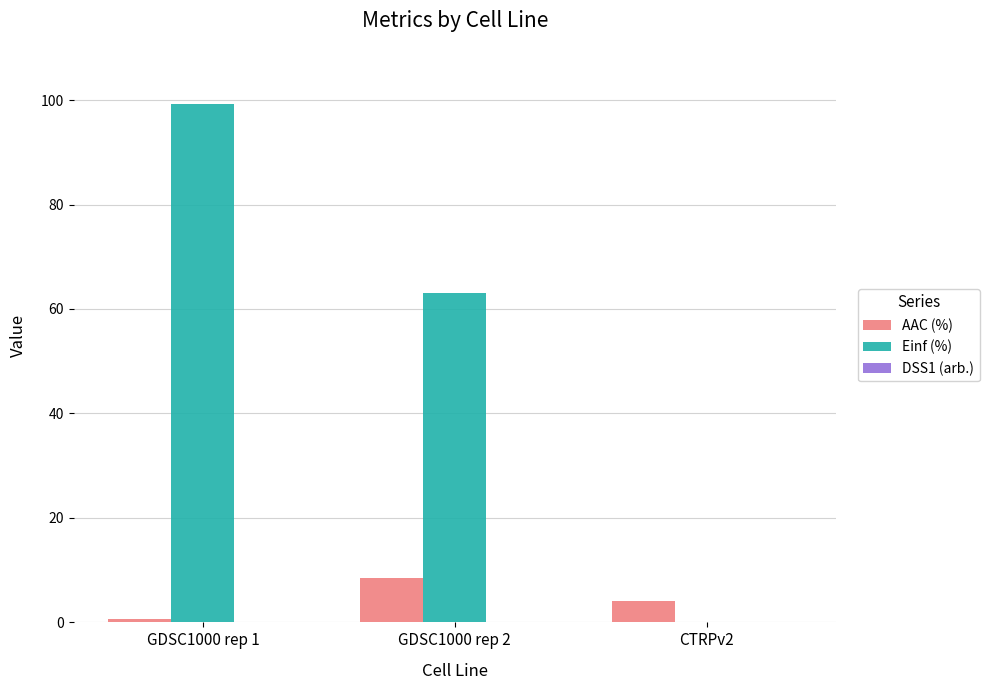

Is the value of AAC (%) at GDSC1000 rep 1 greater than the value of Einf (%) at GDSC1000 rep 1?

No